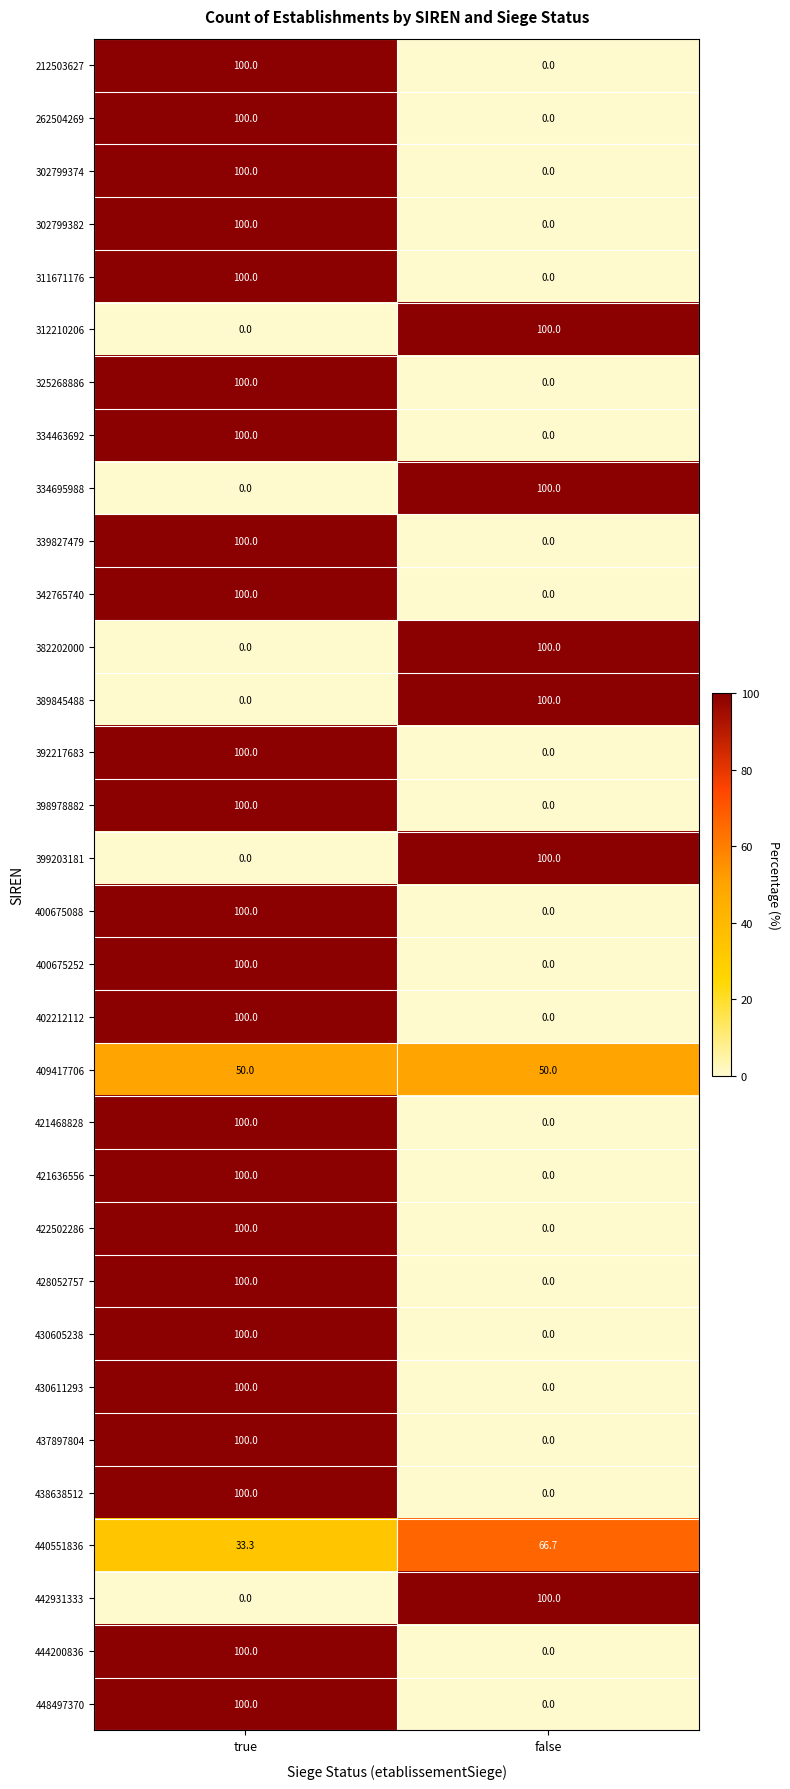

List the labels in order of 428052757 value, smallest first.

false, true